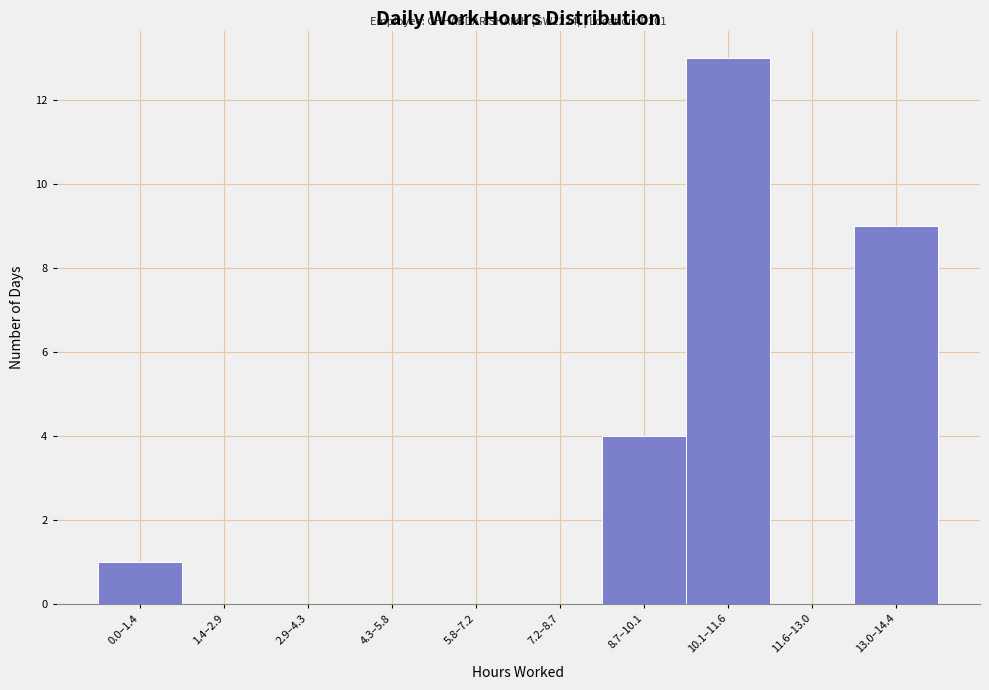

Reading left to right, list all the values displayed in this chart.

0.0–1.4=1	1.4–2.9=0	2.9–4.3=0	4.3–5.8=0	5.8–7.2=0	7.2–8.7=0	8.7–10.1=4	10.1–11.6=13	11.6–13.0=0	13.0–14.4=9